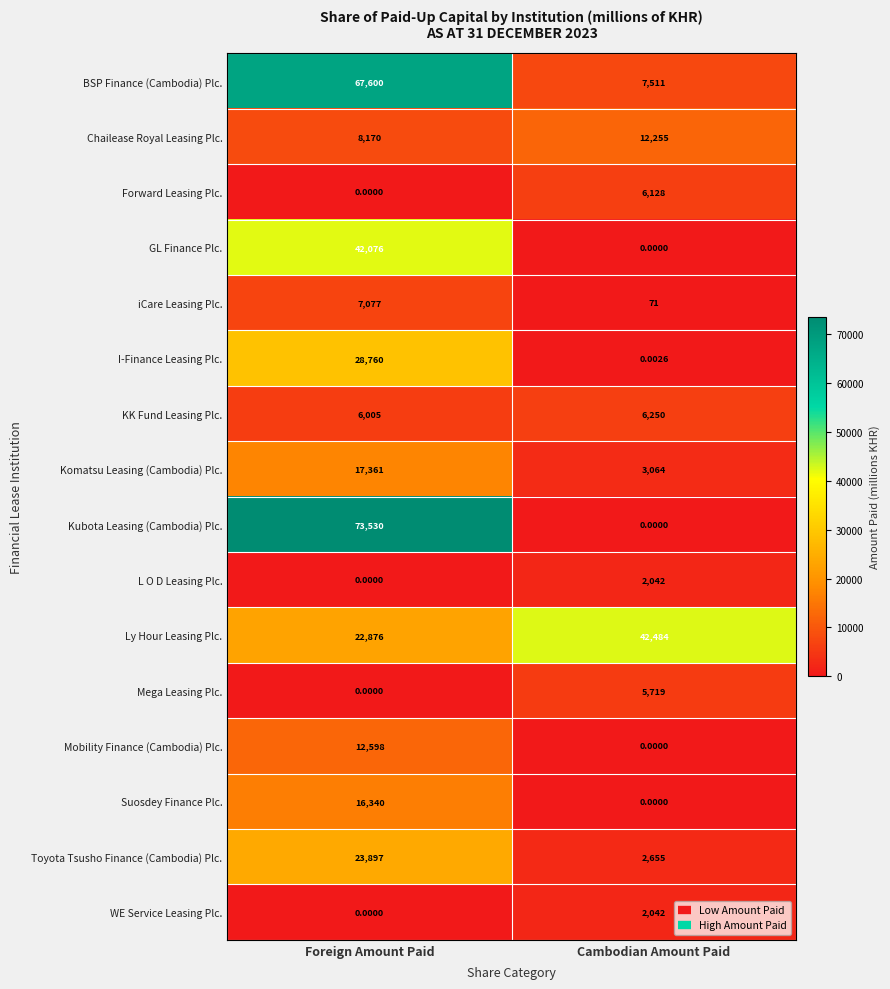

At how many categories does at least one series exceed 60058?

1